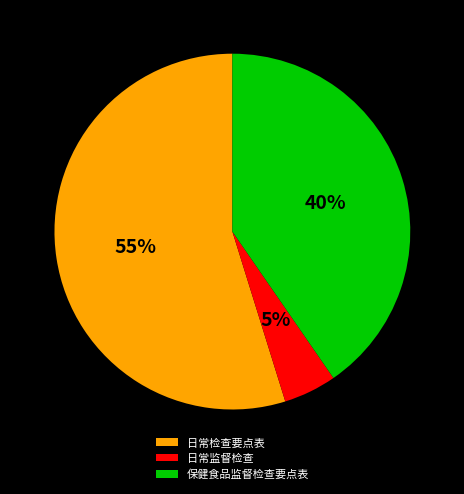

How many segments does this pie chart have?

3